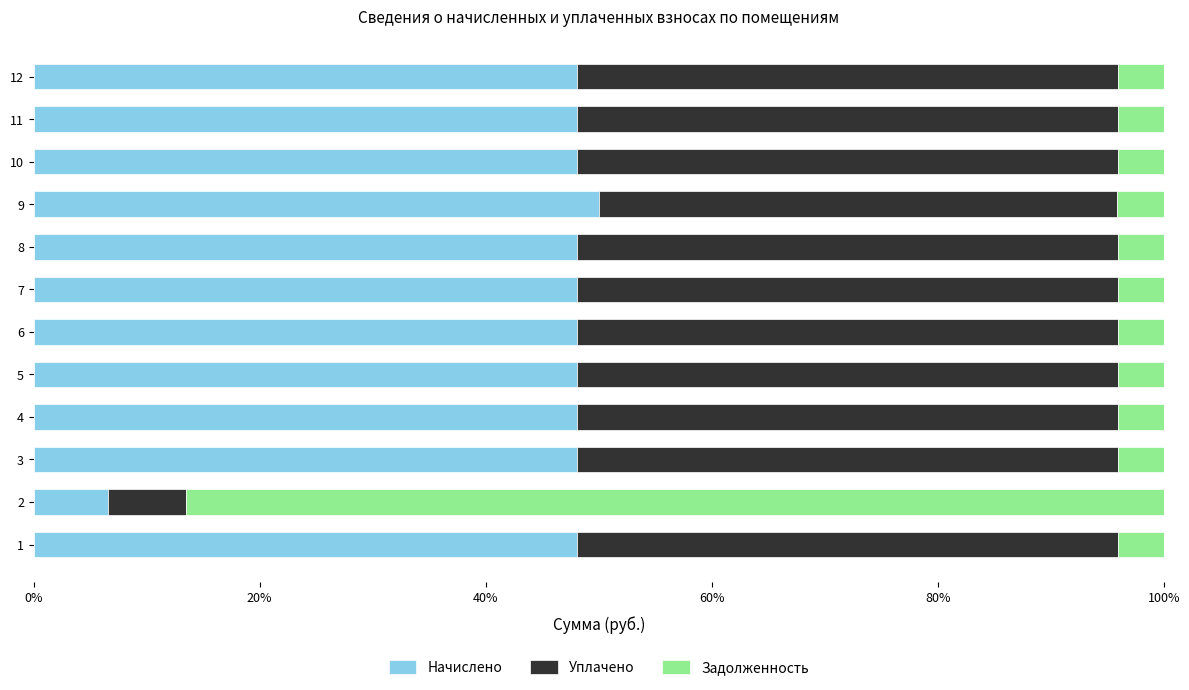

What is the total value across all series at 10?

1.0